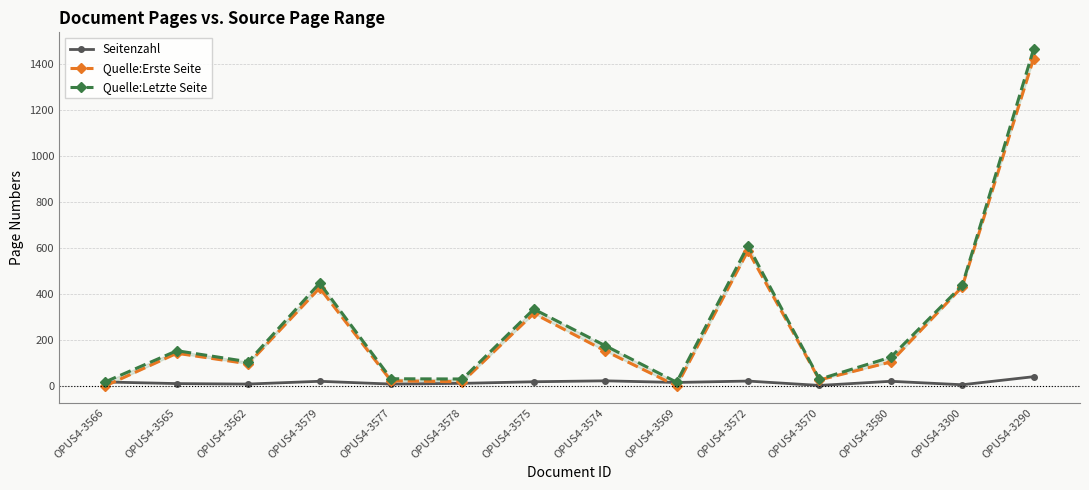

Rank the categories by Quelle:Letzte Seite value from lowest to highest.

OPUS4-3569, OPUS4-3566, OPUS4-3570, OPUS4-3578, OPUS4-3577, OPUS4-3562, OPUS4-3580, OPUS4-3565, OPUS4-3574, OPUS4-3575, OPUS4-3300, OPUS4-3579, OPUS4-3572, OPUS4-3290